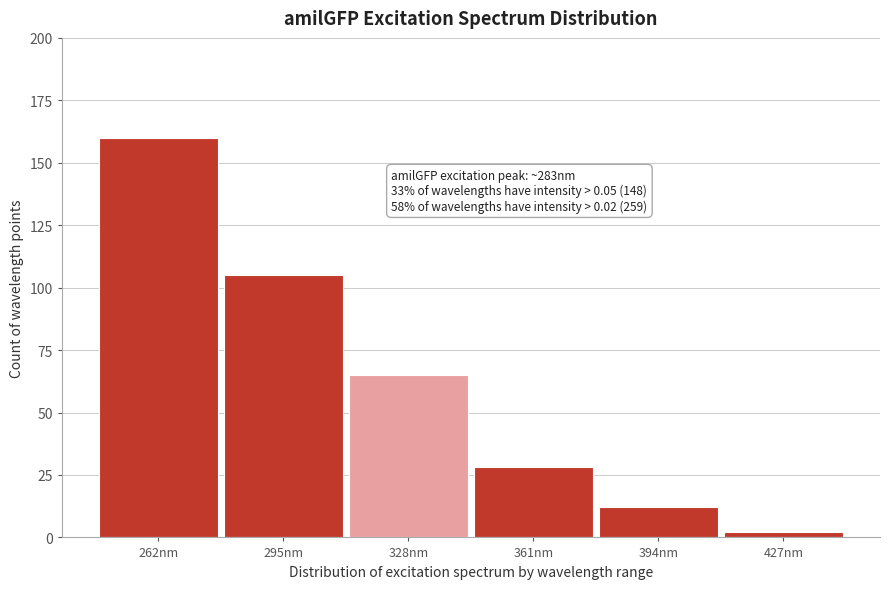

Reading right to left, extract all data points from this chart.

2	12	28	65	105	160